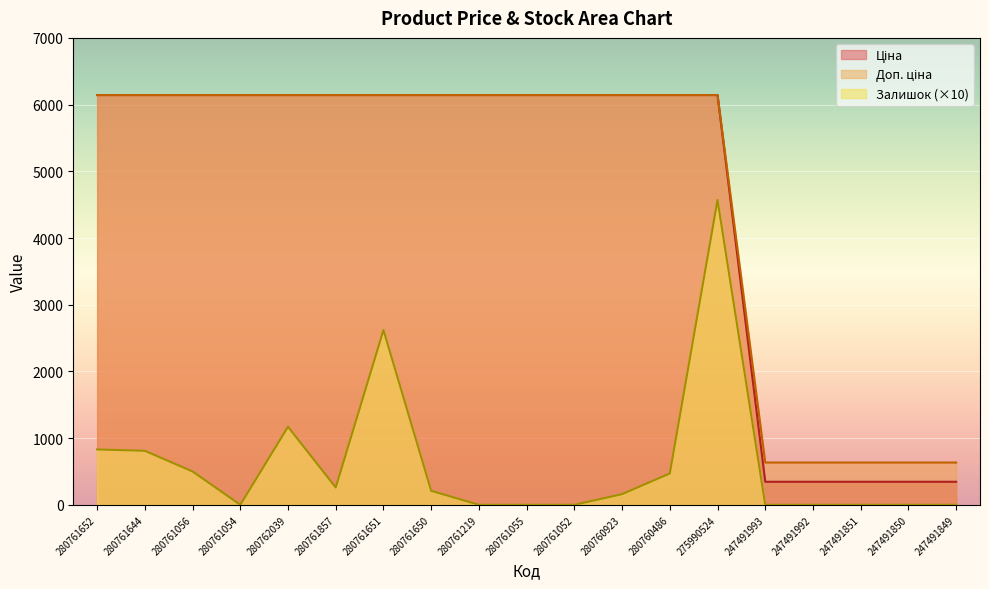

What is the spread (max minus min) of values at 247491850?

634.0